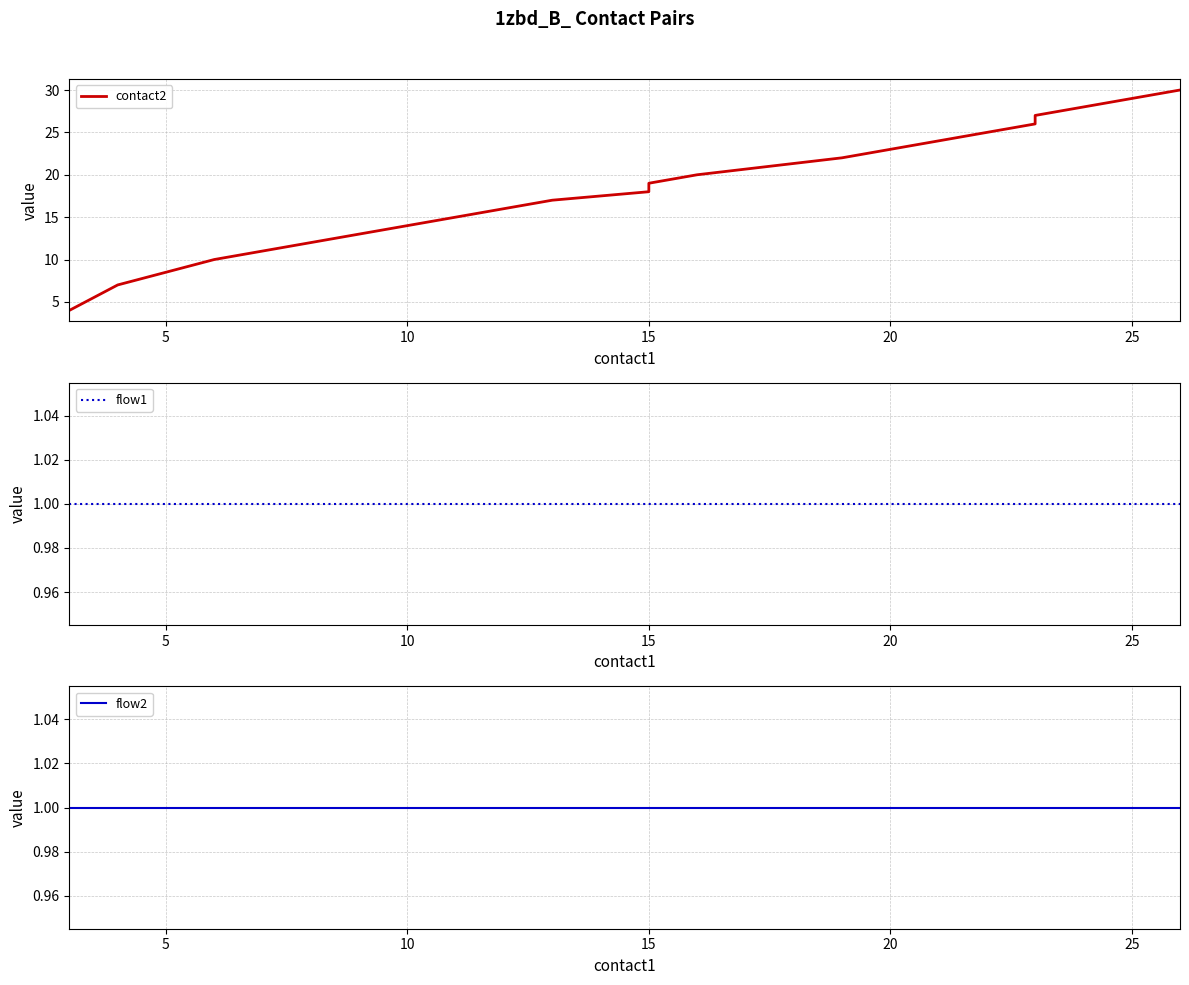

What are all the series names shown in the legend?

contact2, flow1, flow2